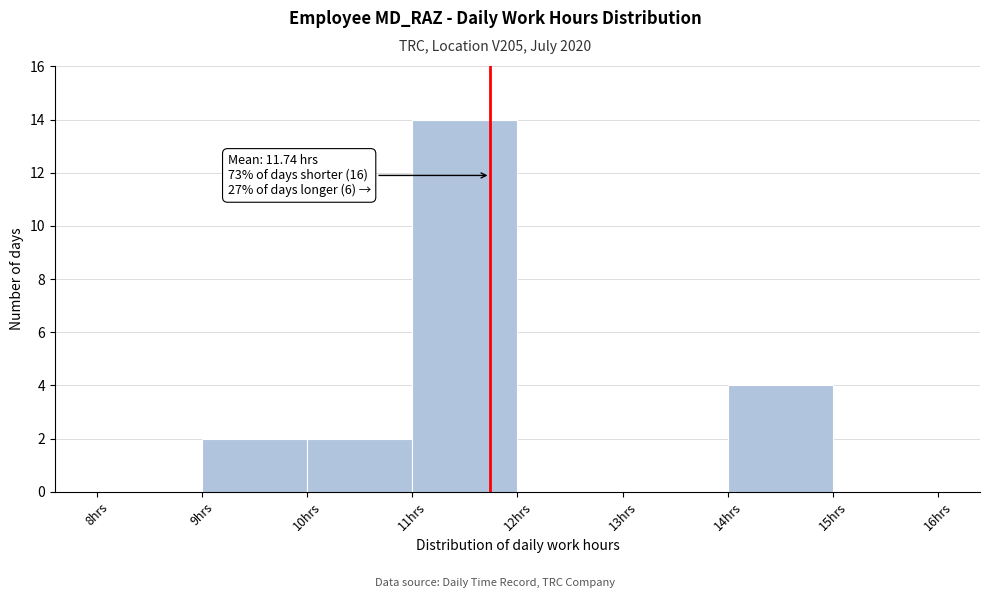

Which range on the x-axis has the tallest bar?

11 to 12